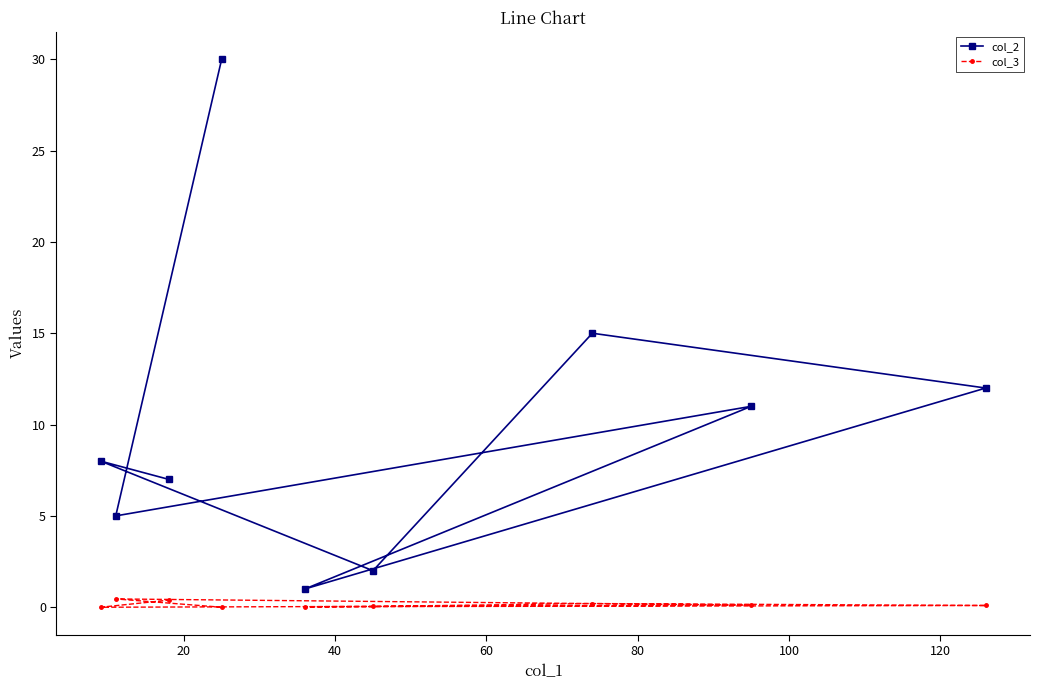

What is the greatest value displayed?

30.0